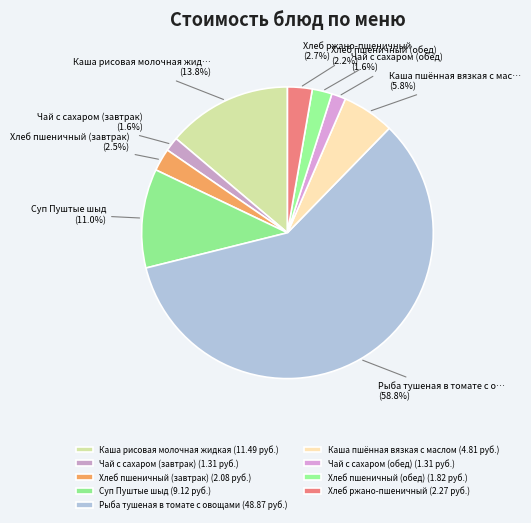

Which slice is the smallest?

Чай с сахаром (завтрак)